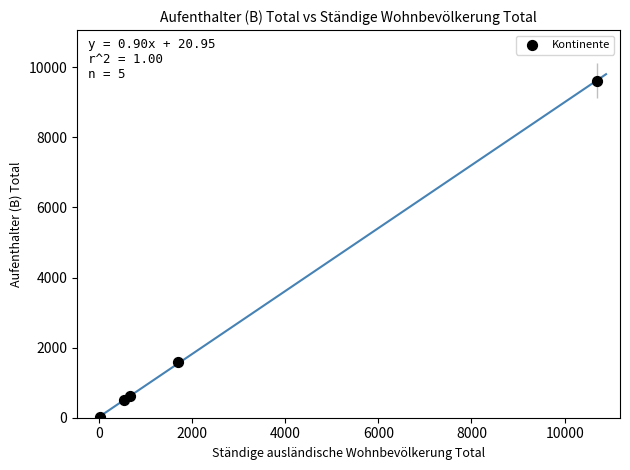

What is the average X value?

2724